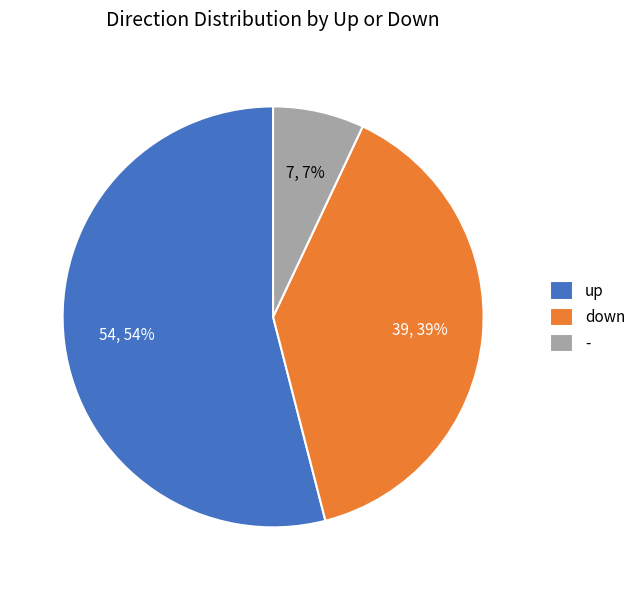

Which category has the smallest portion of the pie?

-